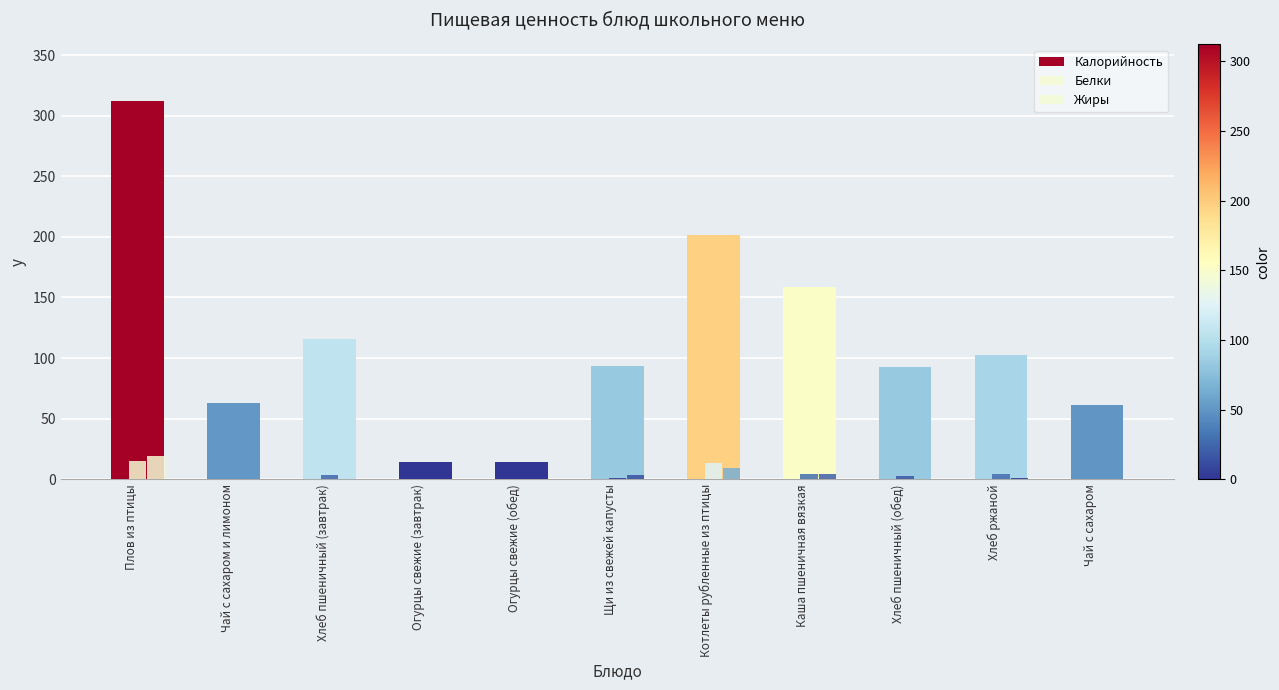

What is the label of the 6th bar from the left?

Щи из свежей капусты